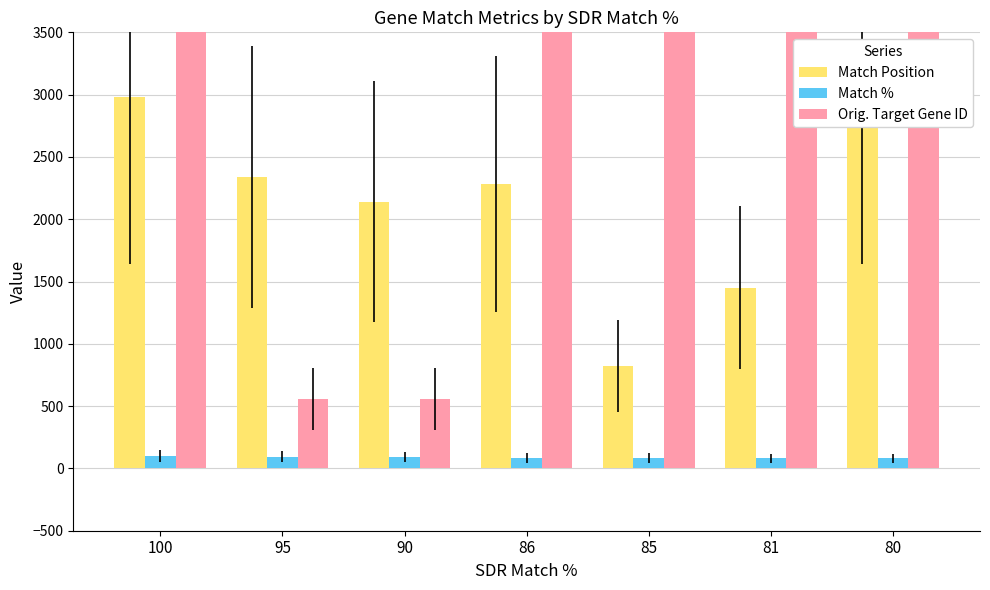

How many data points in Match % are less than 86?

3